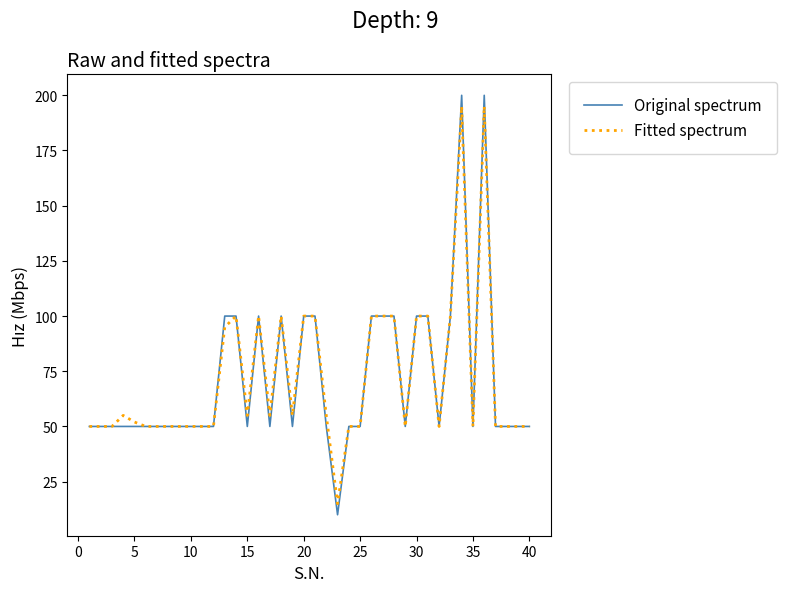

Which series has the largest range (max minus min)?

Original spectrum